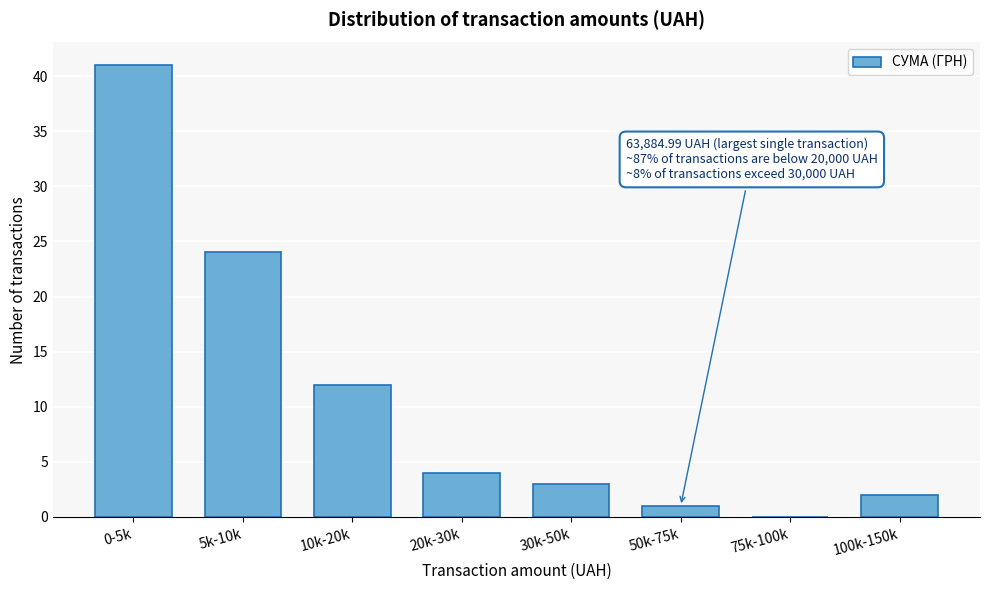

Reading right to left, transcribe all the data shown in this chart.

100k-150k=2	75k-100k=0	50k-75k=1	30k-50k=3	20k-30k=4	10k-20k=12	5k-10k=24	0-5k=41